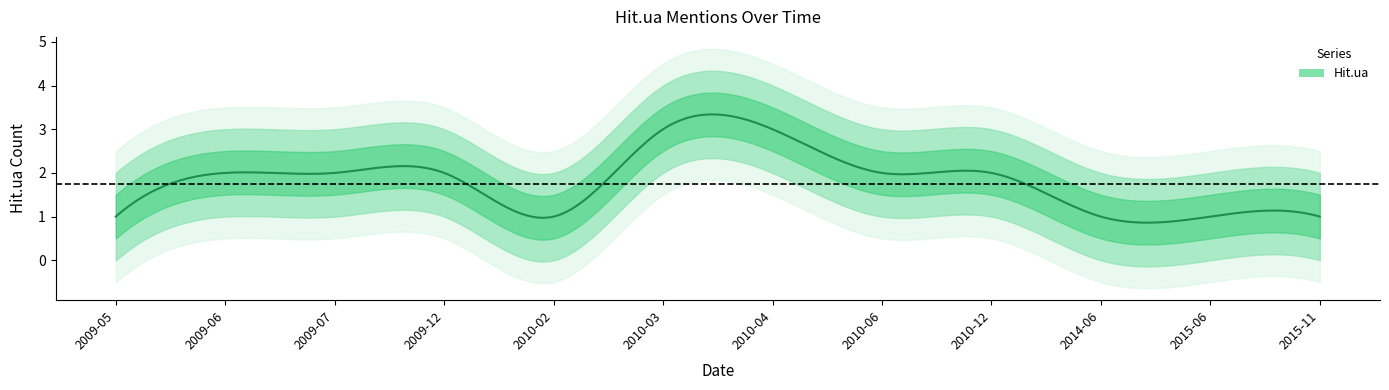

Does the chart display data point markers on the line(s)?

No